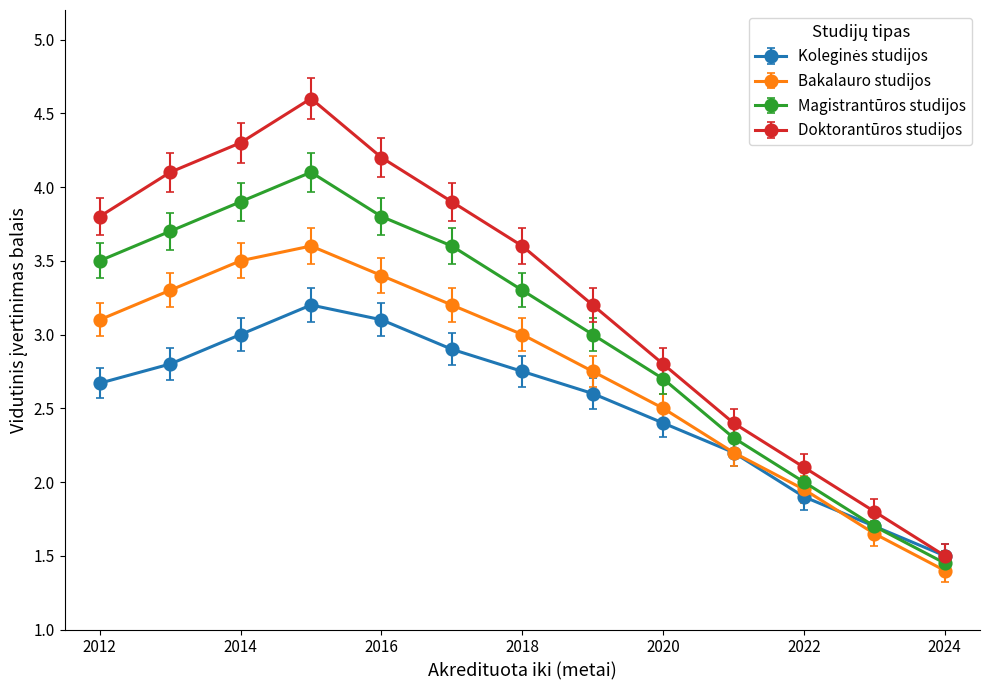

What is the greatest value displayed?

4.6